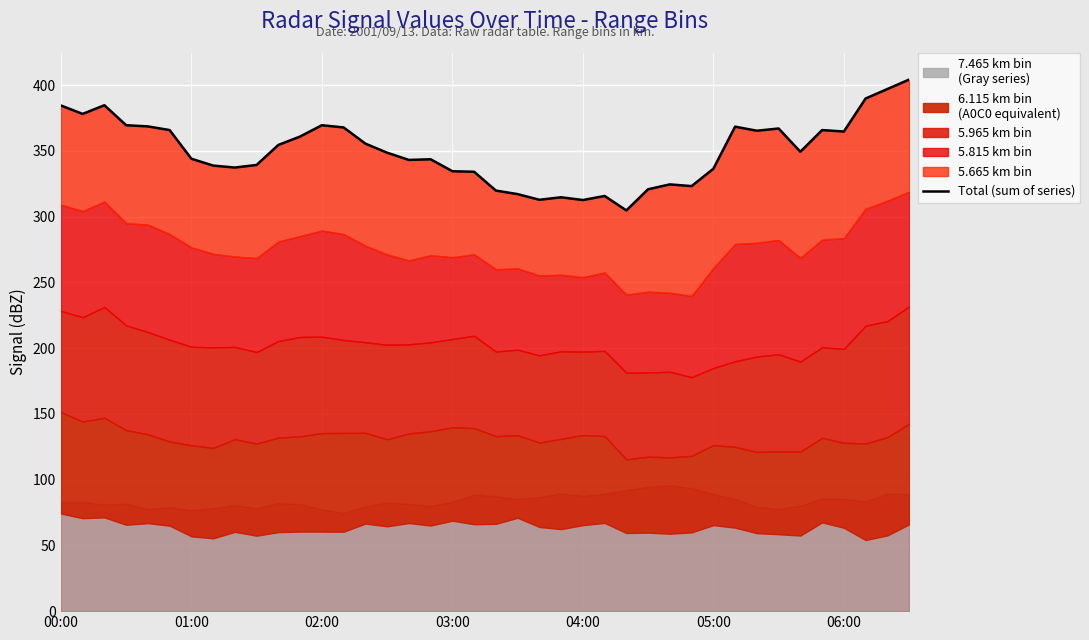

Where is the data nearest to the value 354?

10